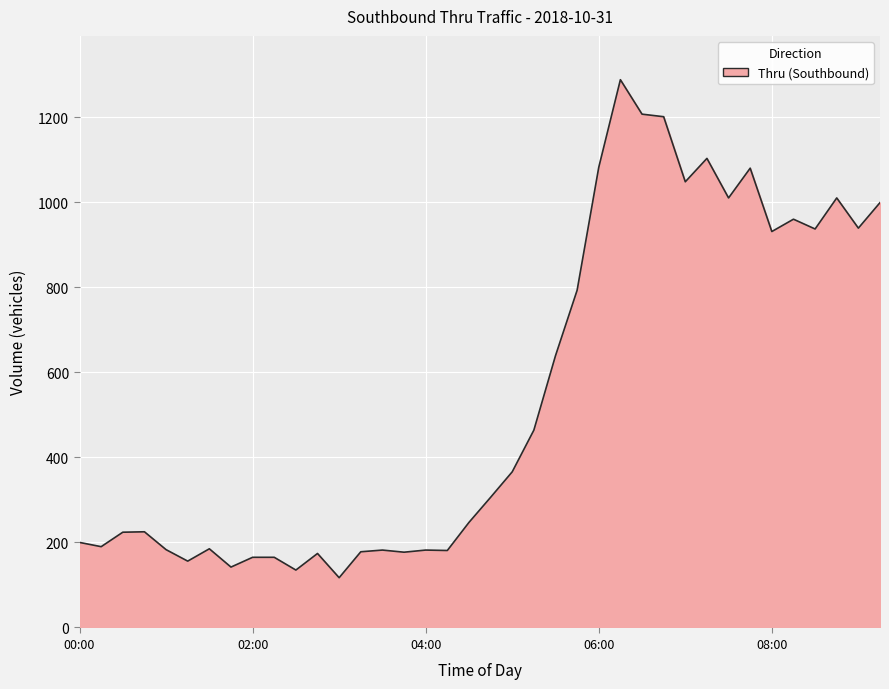

True or false: there are more than 1 points higher than both neighbors.

True